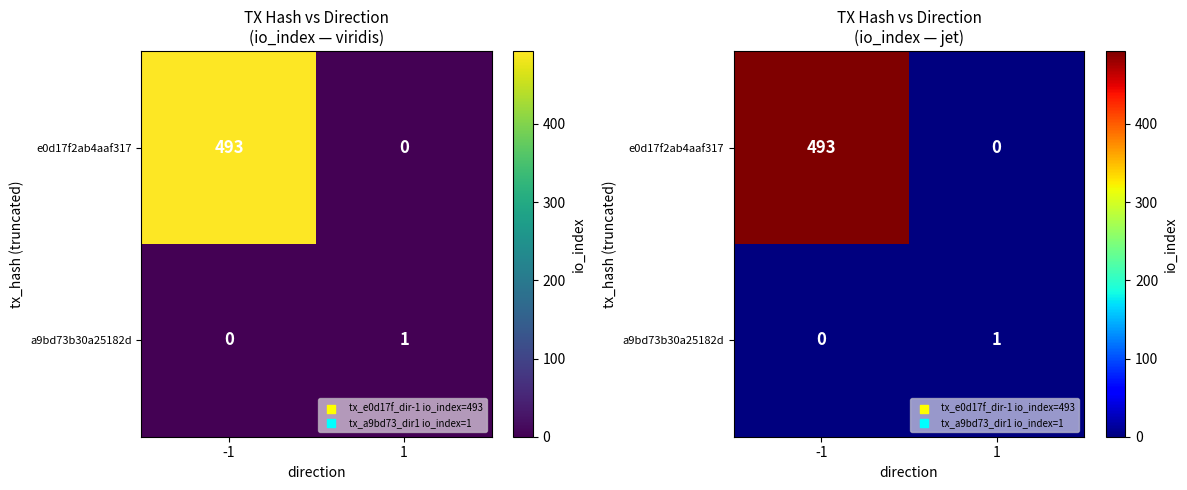

Is it true that a9bd73b30a25182d equals 1 at 1?

False